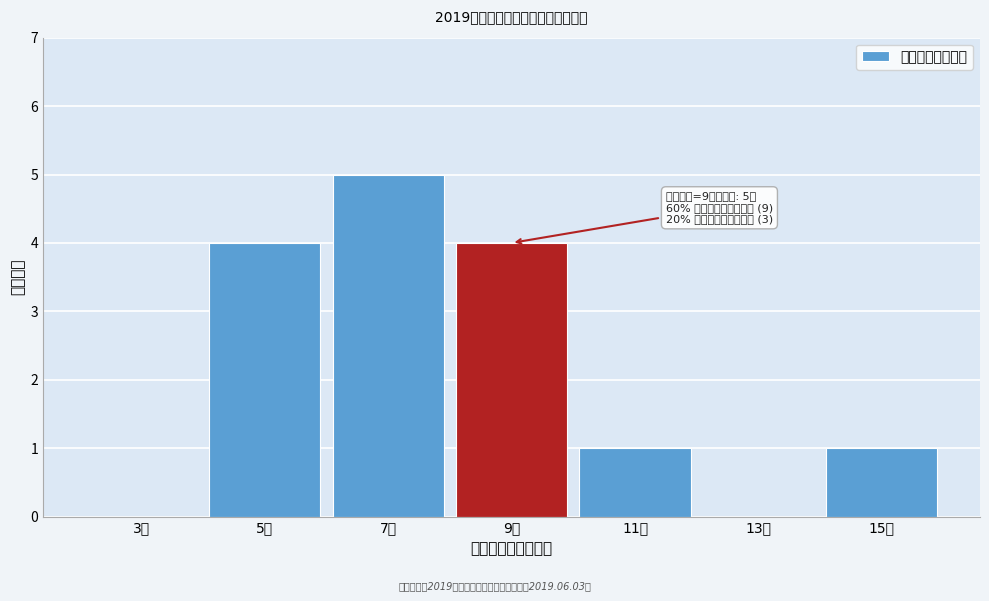

Reading right to left, what are all the values shown in this chart?

15人=1	13人=0	11人=1	9人=4	7人=5	5人=4	3人=0